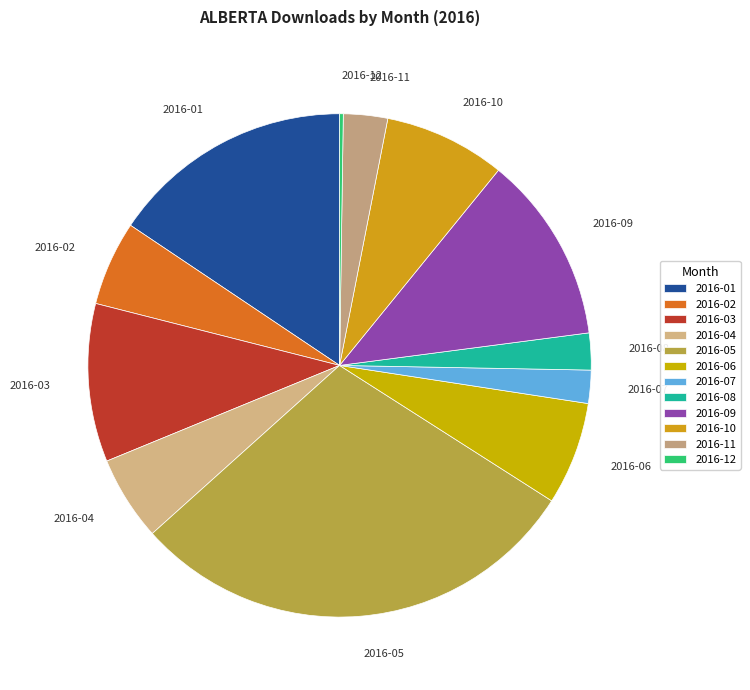

Does any single category account for the majority?

No